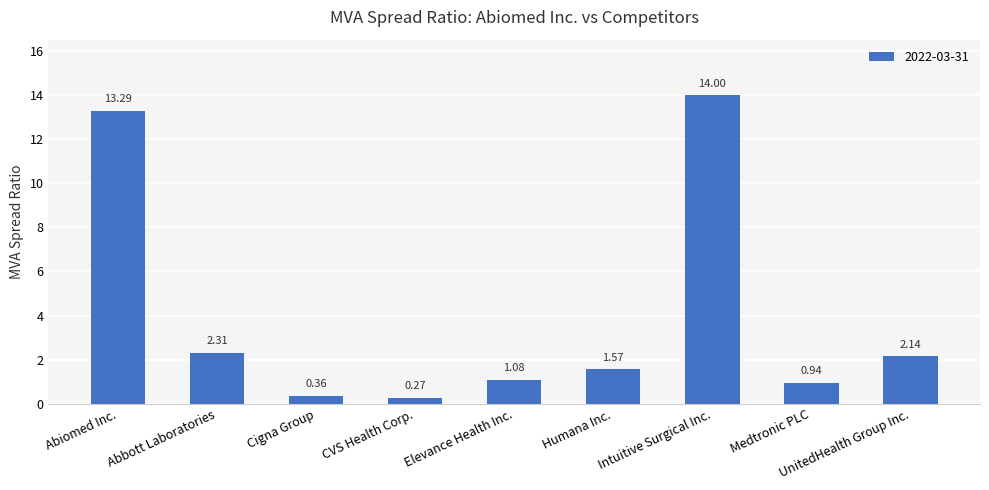

At which label is the value closest to 7?

Abbott Laboratories